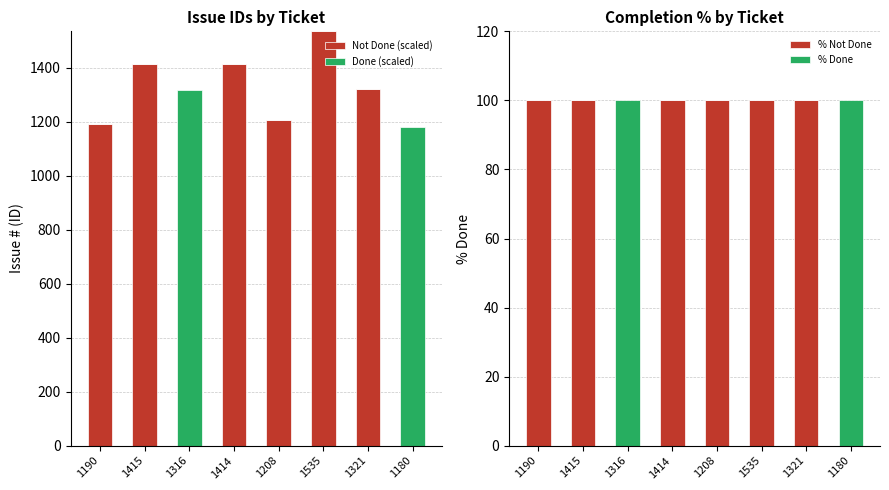

Does the chart contain any negative values?

No